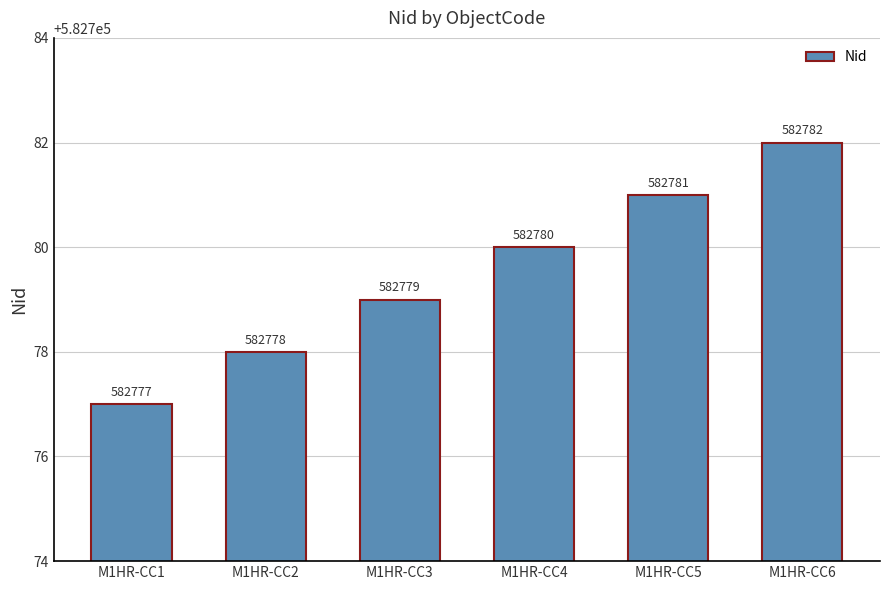

What value does the data have at M1HR-CC6?

582782